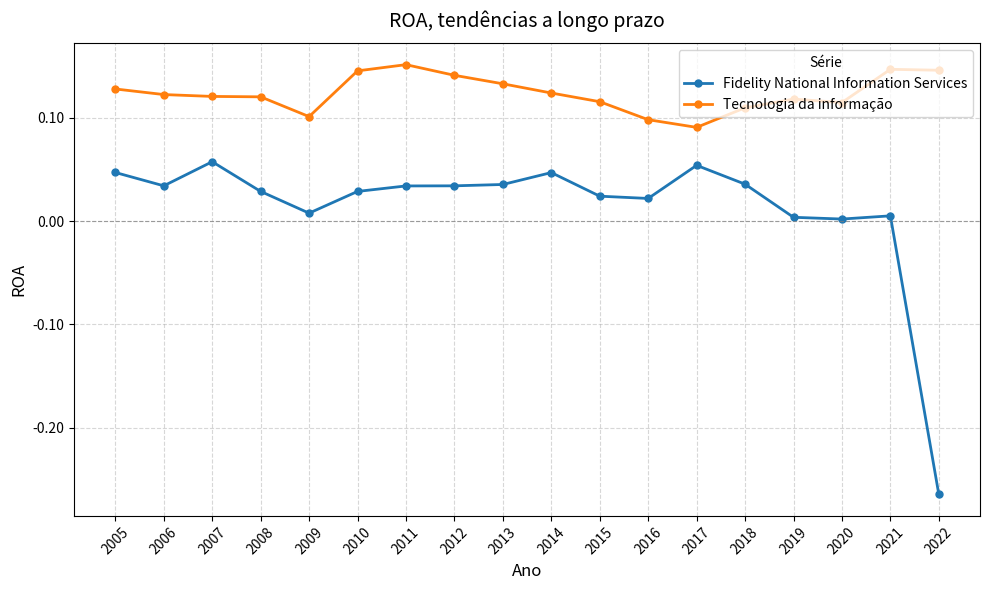

How many lines are shown in the chart?

2